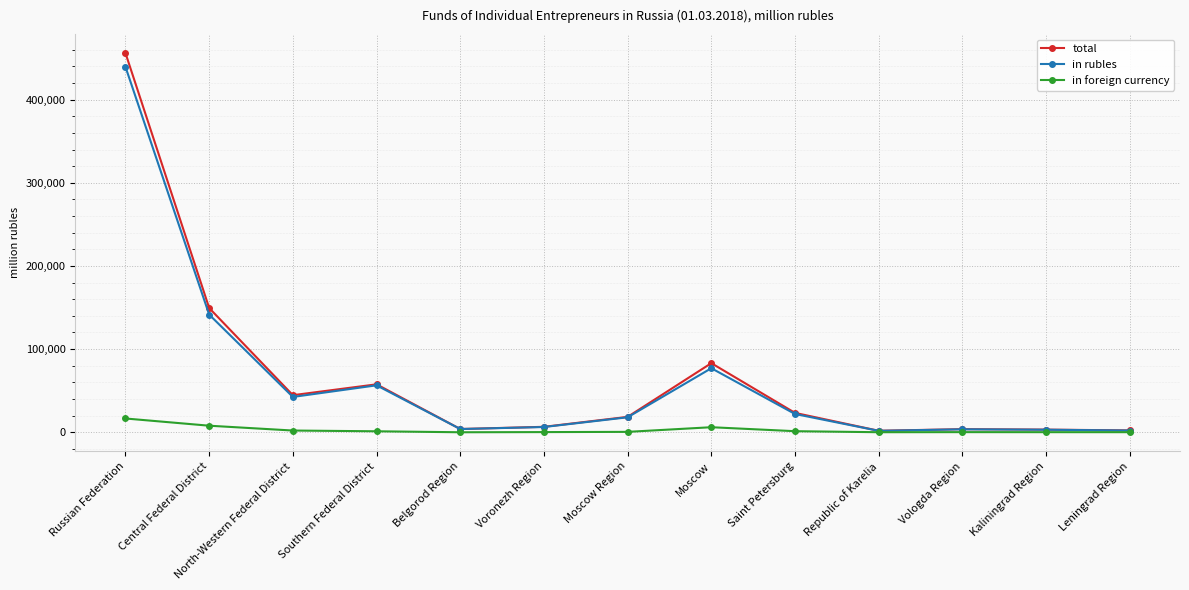

At which label does in rubles reach its peak?

Russian Federation